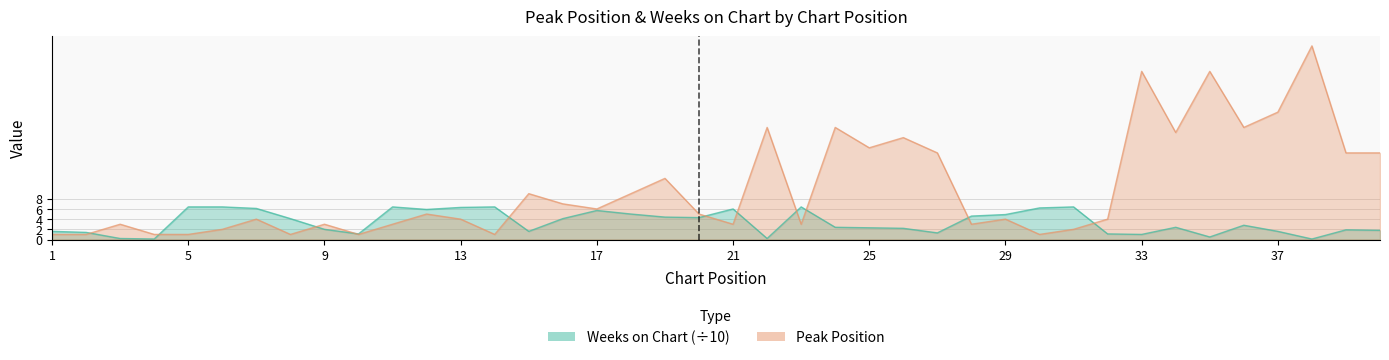

What is the sum of all Peak Position values?

404.0